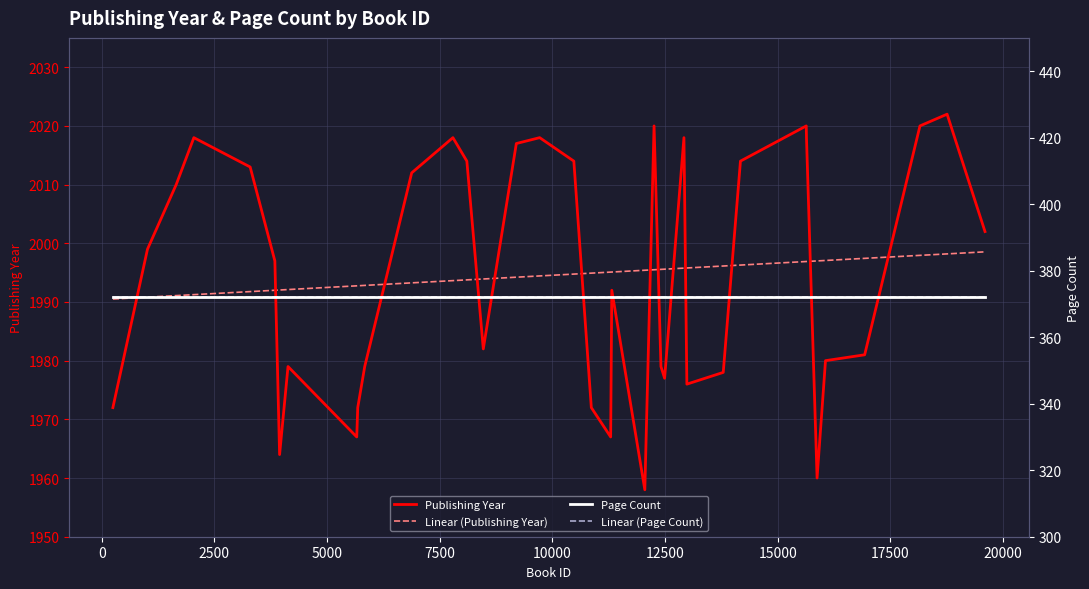

After their last crossing, which series has the higher values: Publishing Year or Linear (Publishing Year)?

Publishing Year